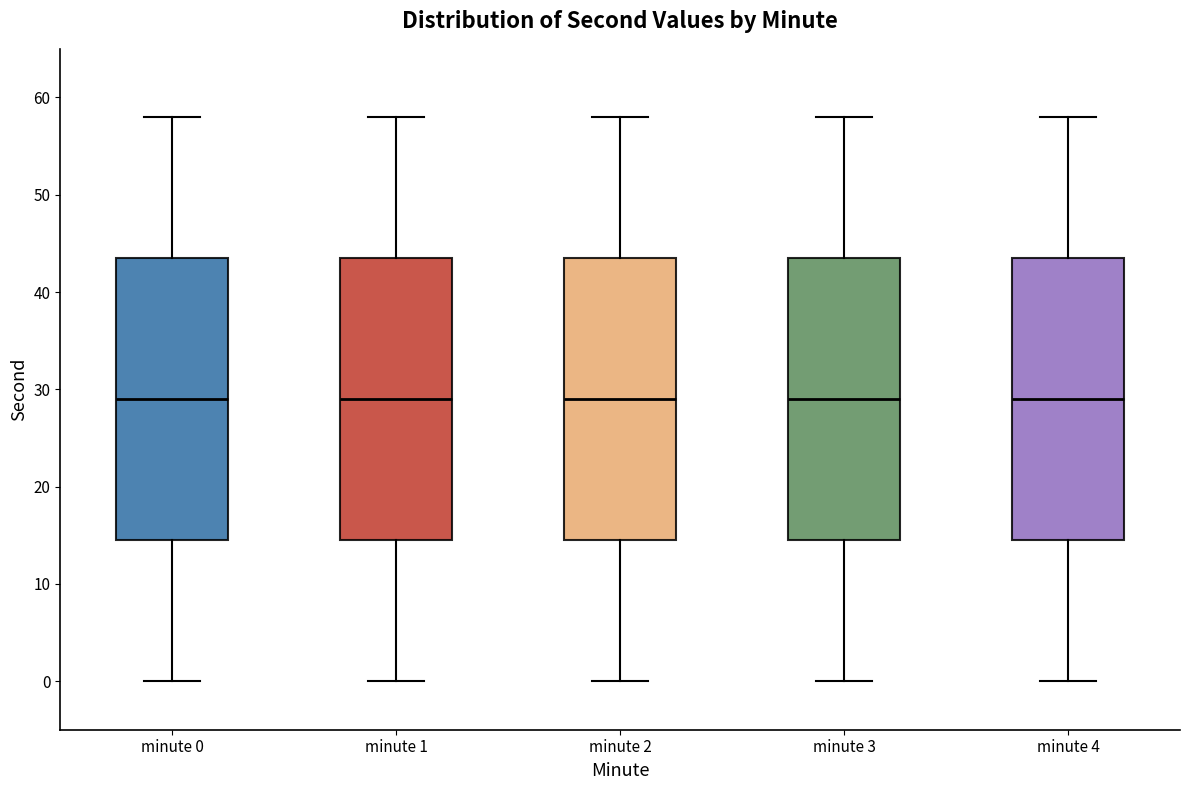

Reading left to right, transcribe this box plot: for each box, give where its median line is, the range the box spans, and where its two whiskers end, as read against the y-axis. The values are not printed on the chart, so give them approximately, as read against the axis.

minute 0: median 29, box 15 to 44, whiskers 0 to 58
minute 1: median 29, box 15 to 44, whiskers 0 to 58
minute 2: median 29, box 15 to 44, whiskers 0 to 58
minute 3: median 29, box 15 to 44, whiskers 0 to 58
minute 4: median 29, box 15 to 44, whiskers 0 to 58